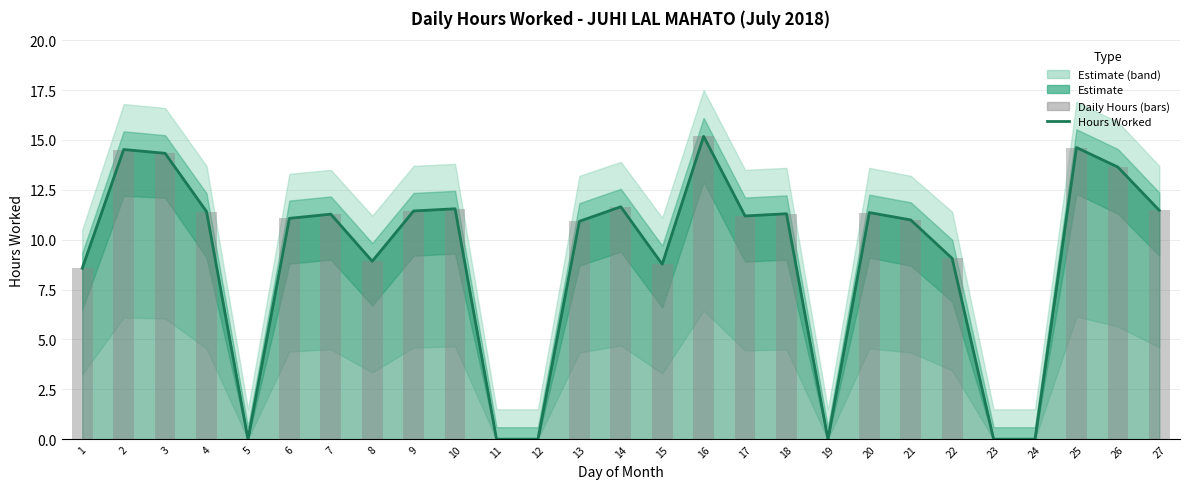

What is the sum of all Hours Worked values?

243.2